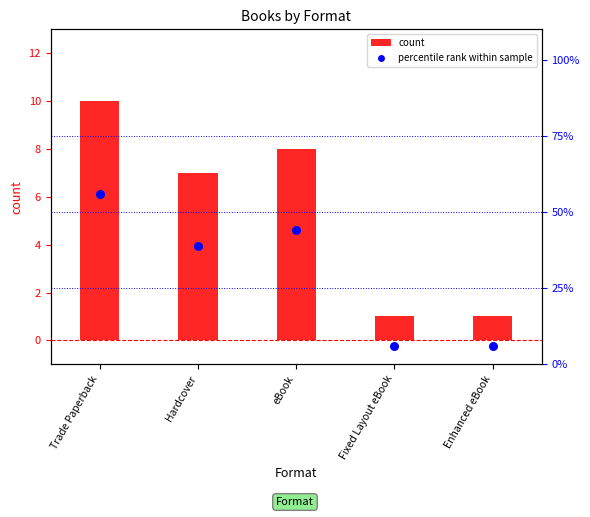

Is the value of percentile rank within sample at eBook greater than the value of count at Fixed Layout eBook?

Yes